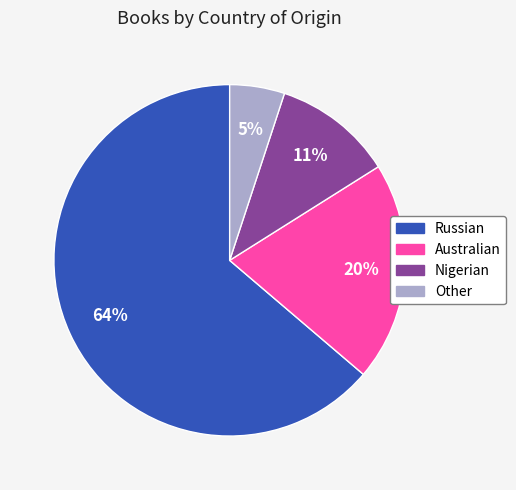

Does any single category account for the majority?

Yes